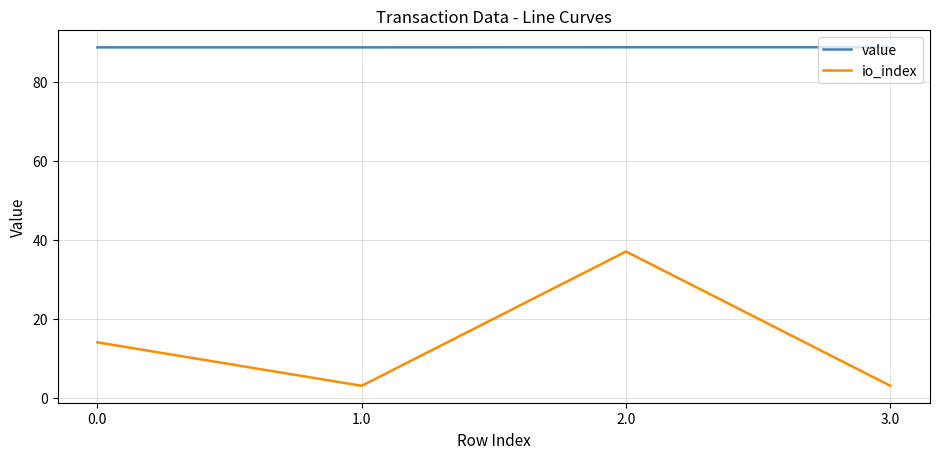

Rank the series by their average value, from lowest to highest.

io_index, value